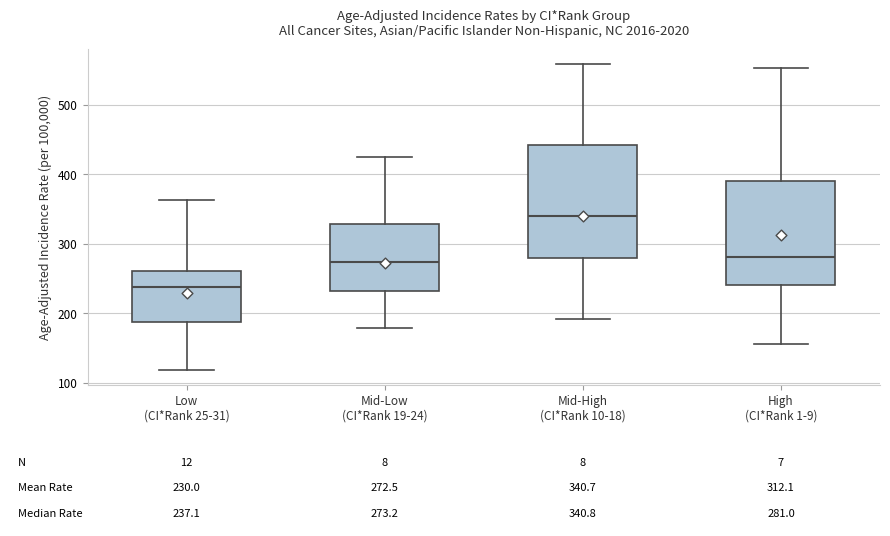

Comparing the boxes themselves (not the whiskers), which one is the tallest?

Mid-High (CI*Rank 10-18)